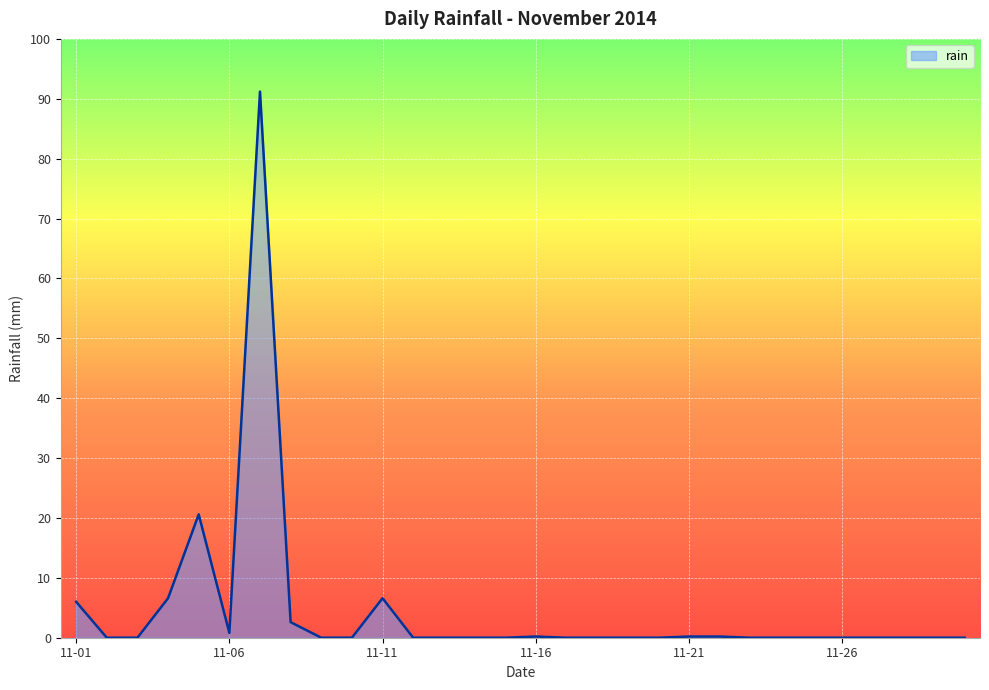

What is the difference between the maximum and minimum values?

91.2